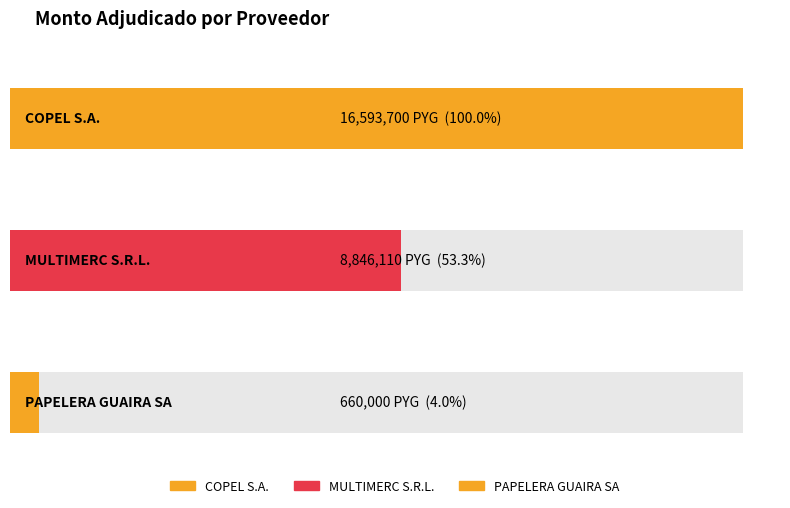

List the labels in order of value, largest first.

COPEL S.A., MULTIMERC S.R.L., PAPELERA GUAIRA SA